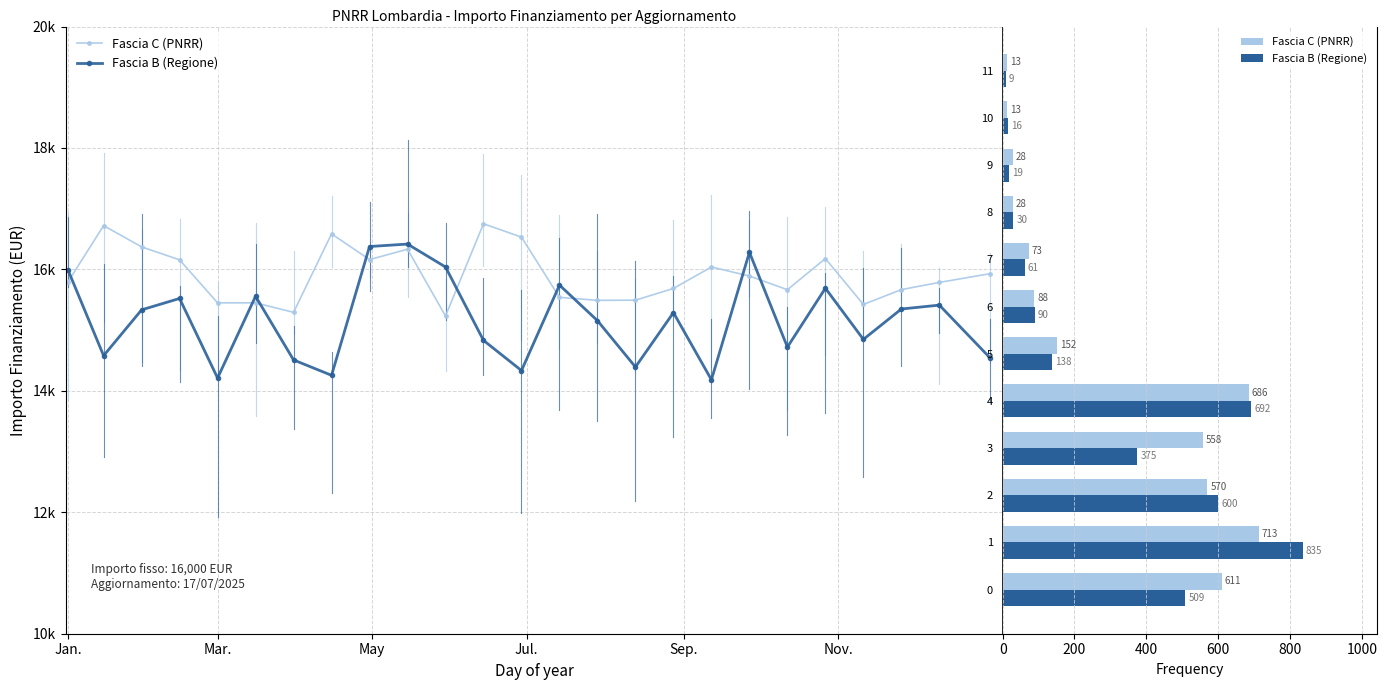

Between 6 and 10, which series saw the biggest shift?

Fascia C (PNRR)